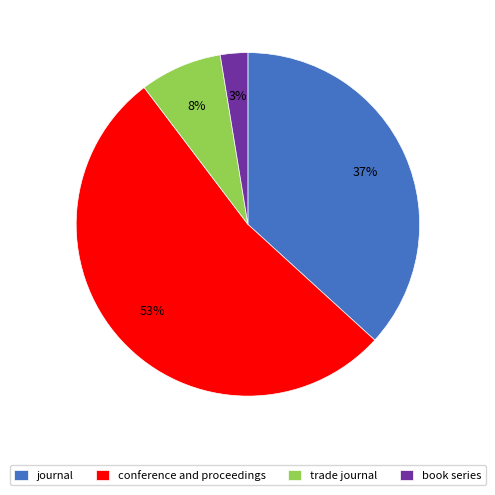

Combined, do conference and proceedings and book series account for over 50%?

Yes